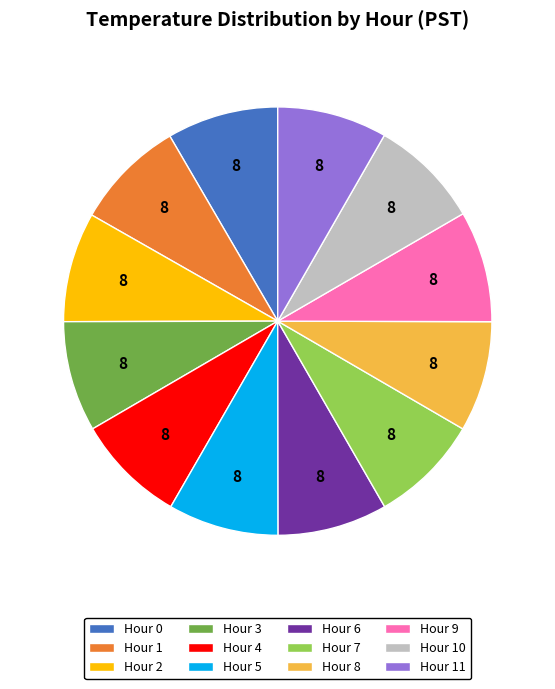

Do Hour 8 and Hour 11 together represent more than half of the pie?

No